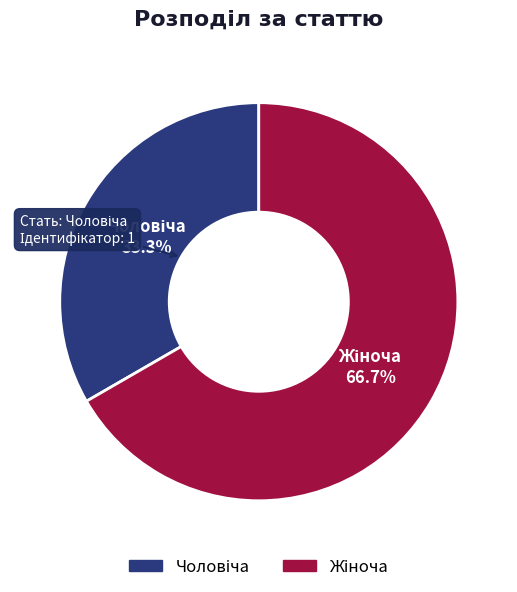

How many segments does this pie chart have?

2